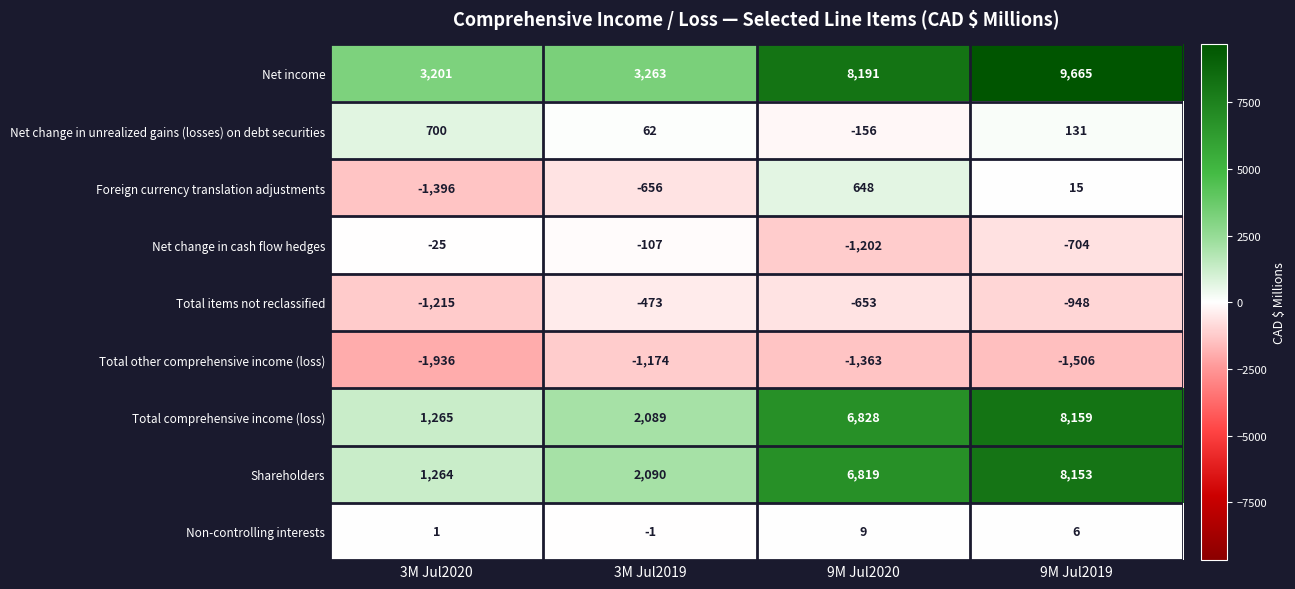

What is the difference between the Total items not reclassified values at 9M Jul2019 and 9M Jul2020?

295